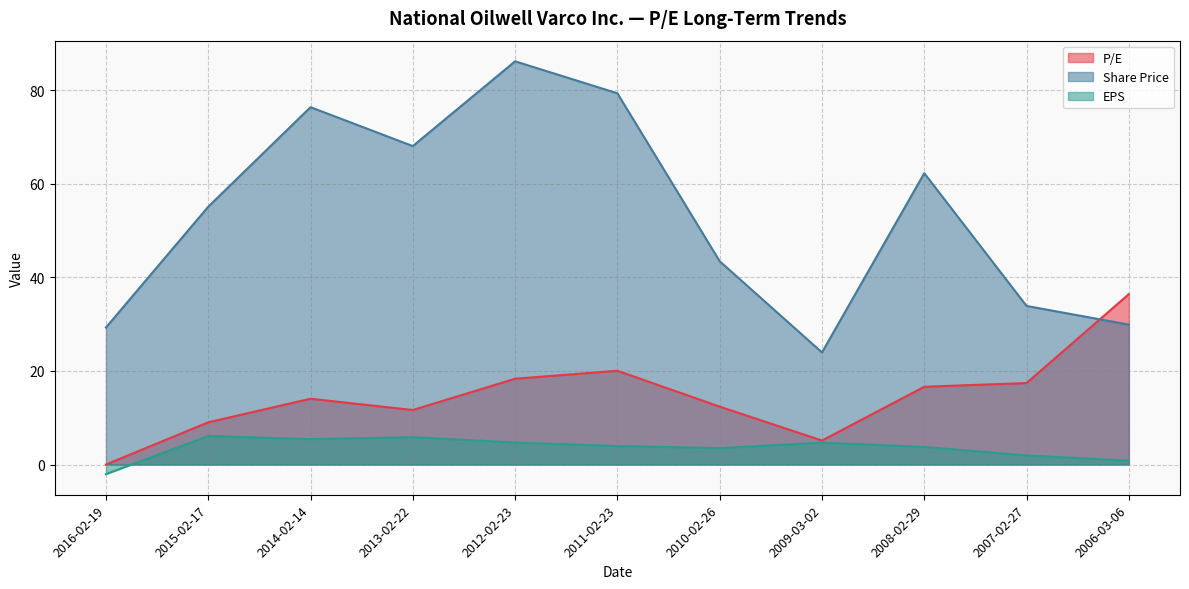

Which series has the widest spread of values?

Share Price